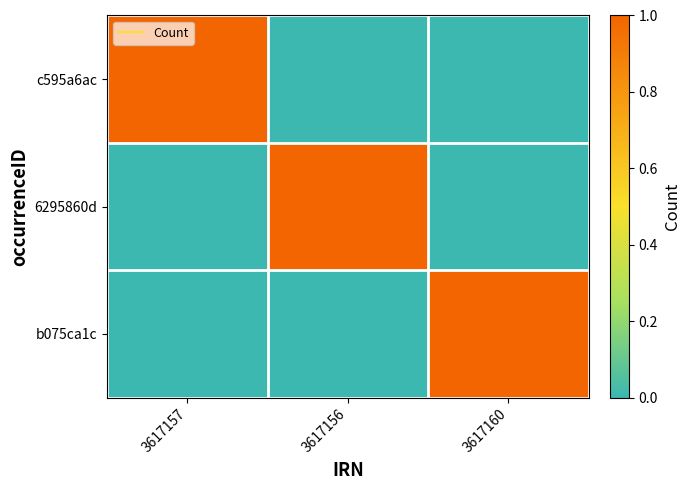

Reading left to right, what are all the values shown in this chart?

c595a6ac: 3617157=1	3617156=0	3617160=0
6295860d: 3617157=0	3617156=1	3617160=0
b075ca1c: 3617157=0	3617156=0	3617160=1